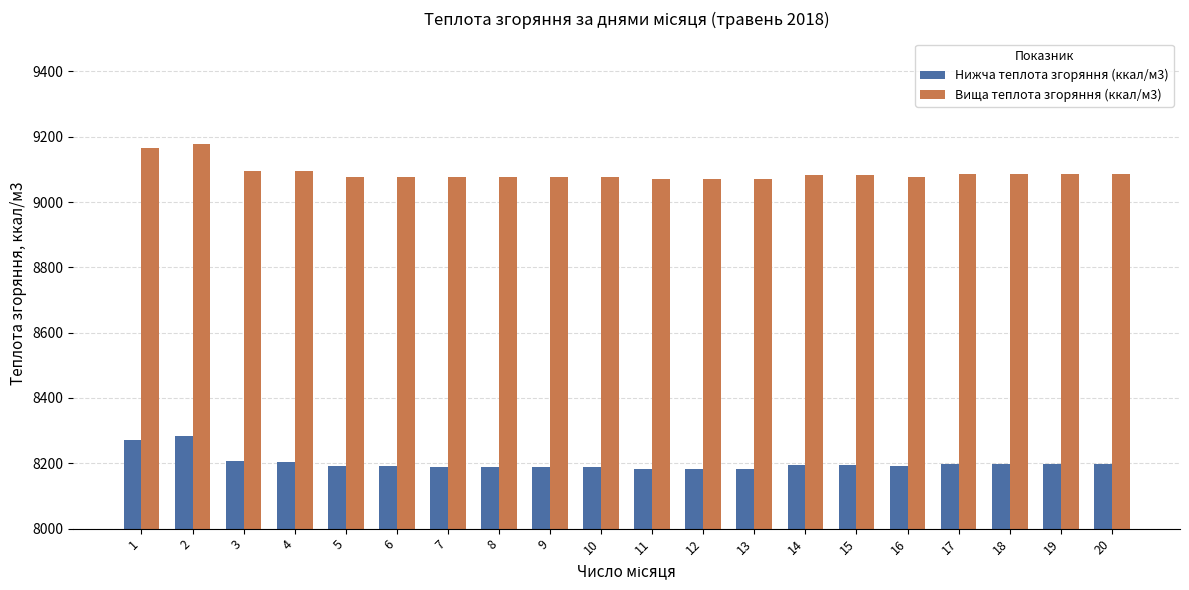

What is the highest value of the Нижча теплота згоряння (ккал/м3) series?

8283.1